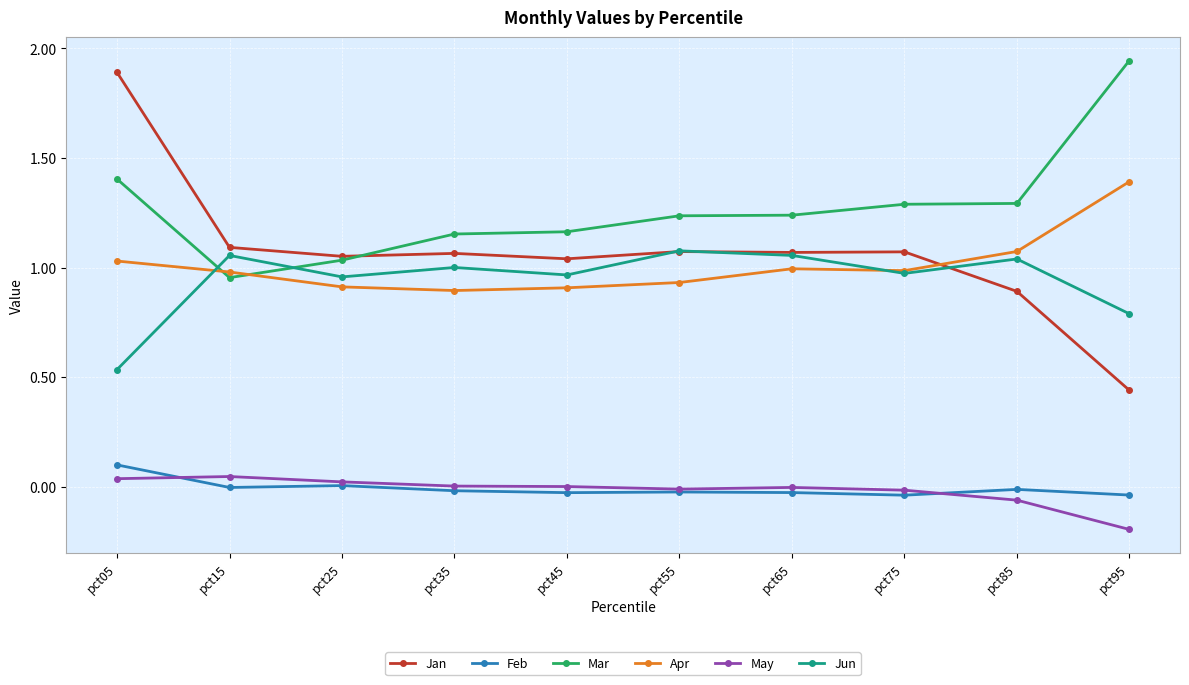

True or false: Apr has more than 2 points higher than both neighbors.

False